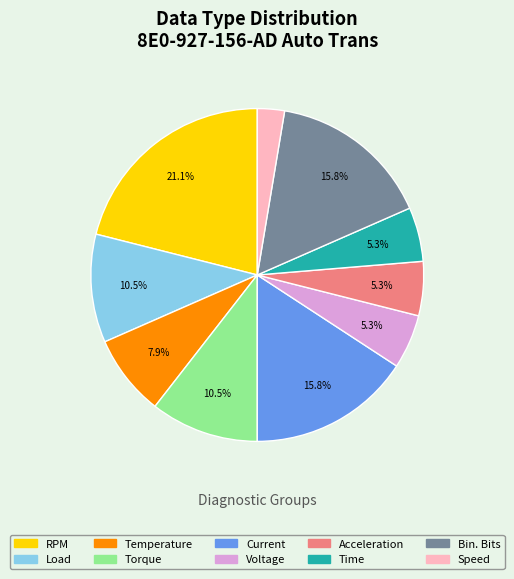

Combined, do Acceleration and Bin. Bits account for over 50%?

No